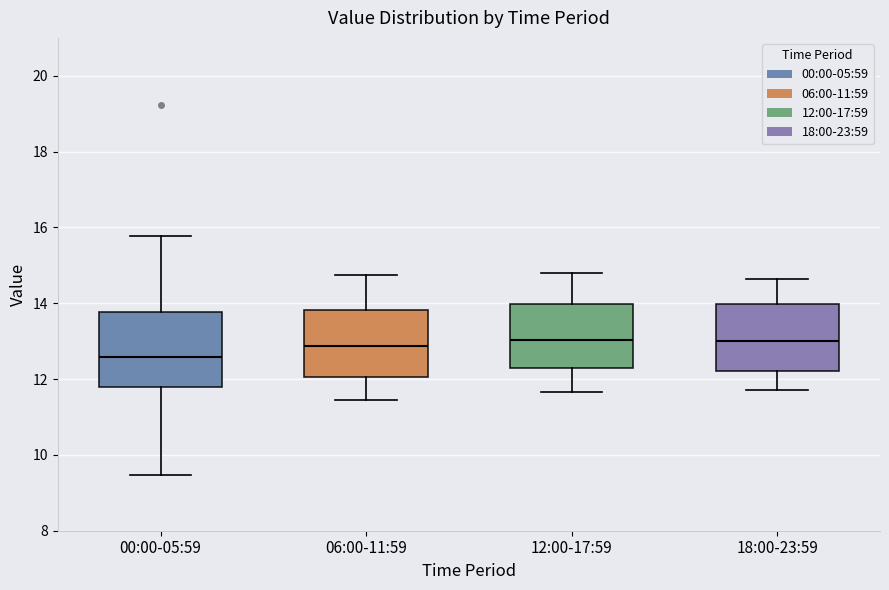

Where does the median line of the box for 06:00-11:59 sit on the y-axis? The values are not printed on the chart, so give them approximately, as read against the axis.

12.8